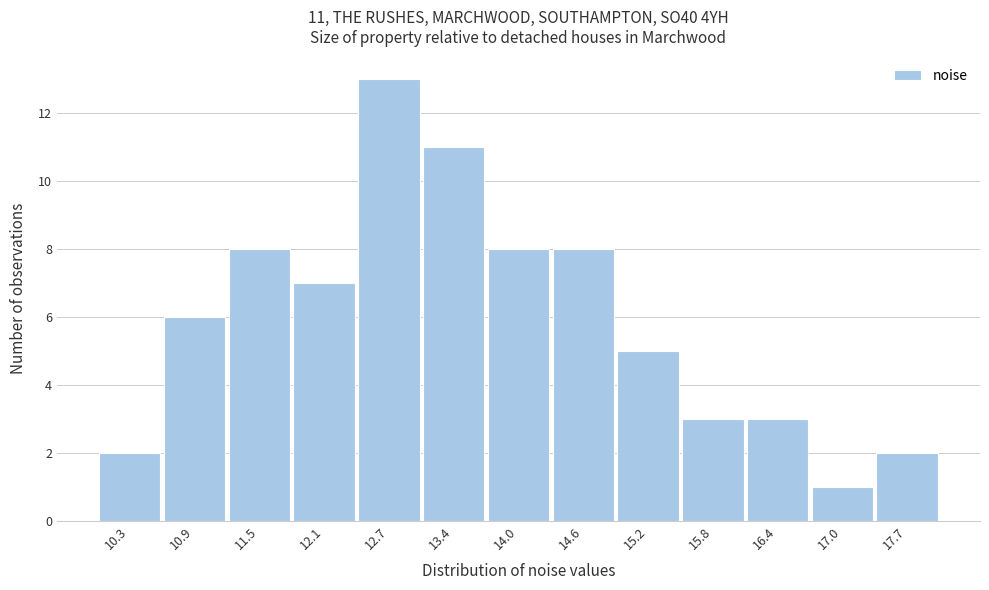

Reading right to left, extract all data points from this chart.

17.7=2	17.0=1	16.4=3	15.8=3	15.2=5	14.6=8	14.0=8	13.4=11	12.7=13	12.1=7	11.5=8	10.9=6	10.3=2